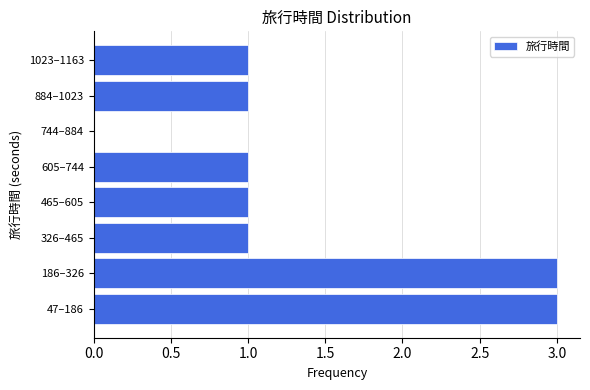

Reading bottom to top, what are all the values shown in this chart?

47–186=3	186–326=3	326–465=1	465–605=1	605–744=1	744–884=0	884–1023=1	1023–1163=1